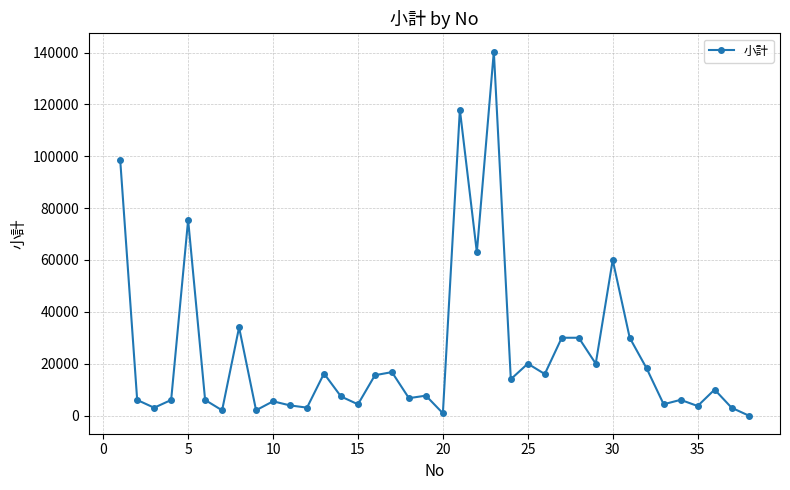

What is the greatest value displayed?

140400